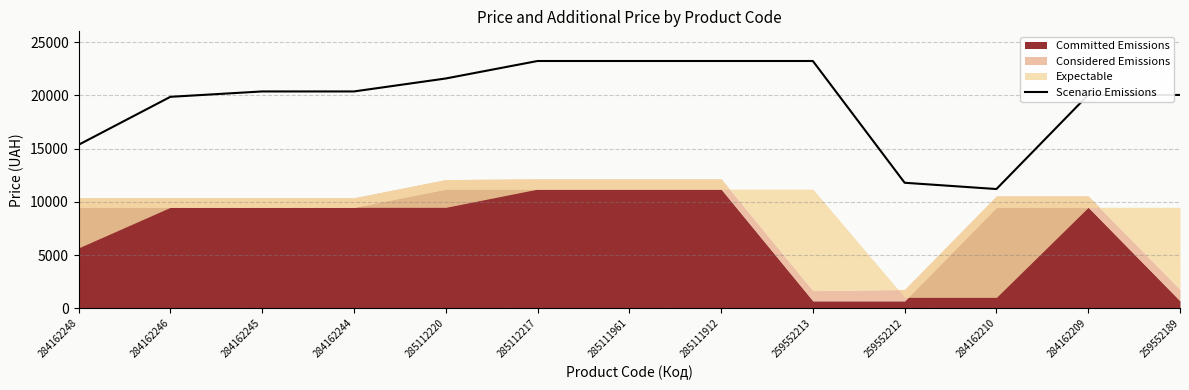

Reading right to left, extract all data points from this chart.

259552189=20034	284162209=20034	284162210=11198	259552212=11787	259552213=23223	285111912=23223	285111961=23223	285112217=23223	285112220=21581	284162244=20364	284162245=20364	284162246=19859	284162248=15354